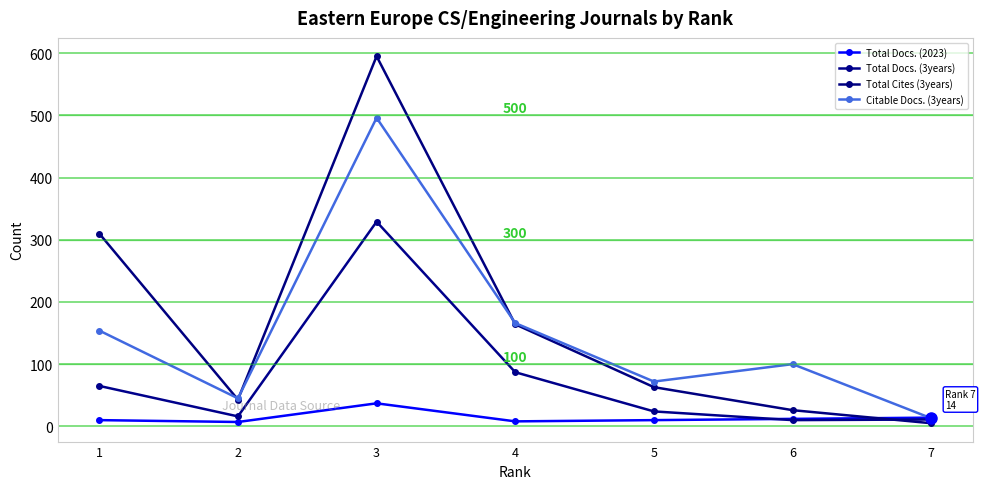

What is the sum of the Total Docs. (2023) values at 5 and 4?

18